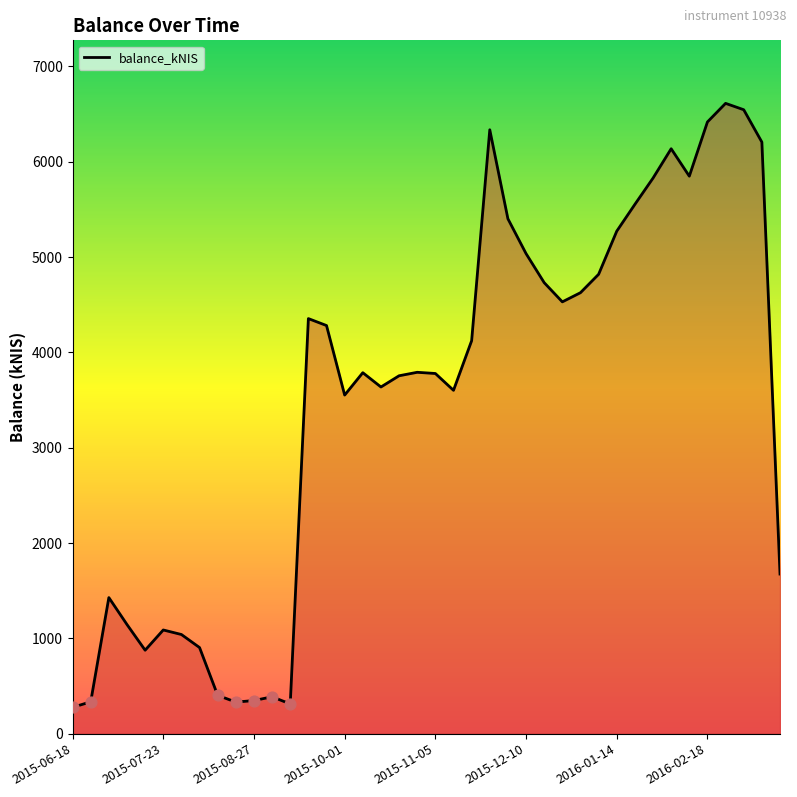

What is the ratio of the value at 2015-10-15 to the value at 2016-03-17?

2.2